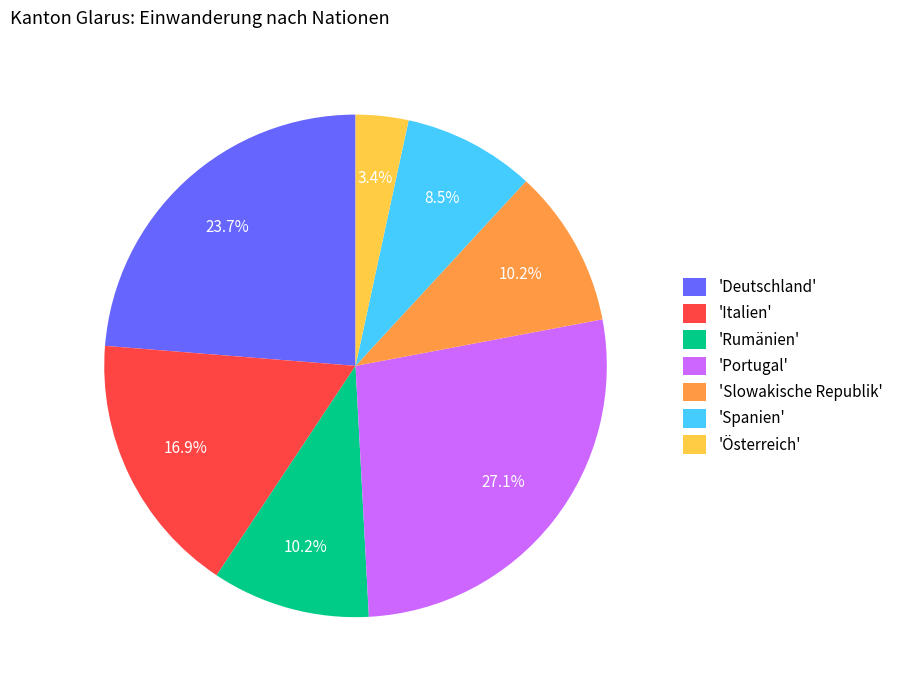

What percentage is NOT represented by 'Deutschland'?

76.3%